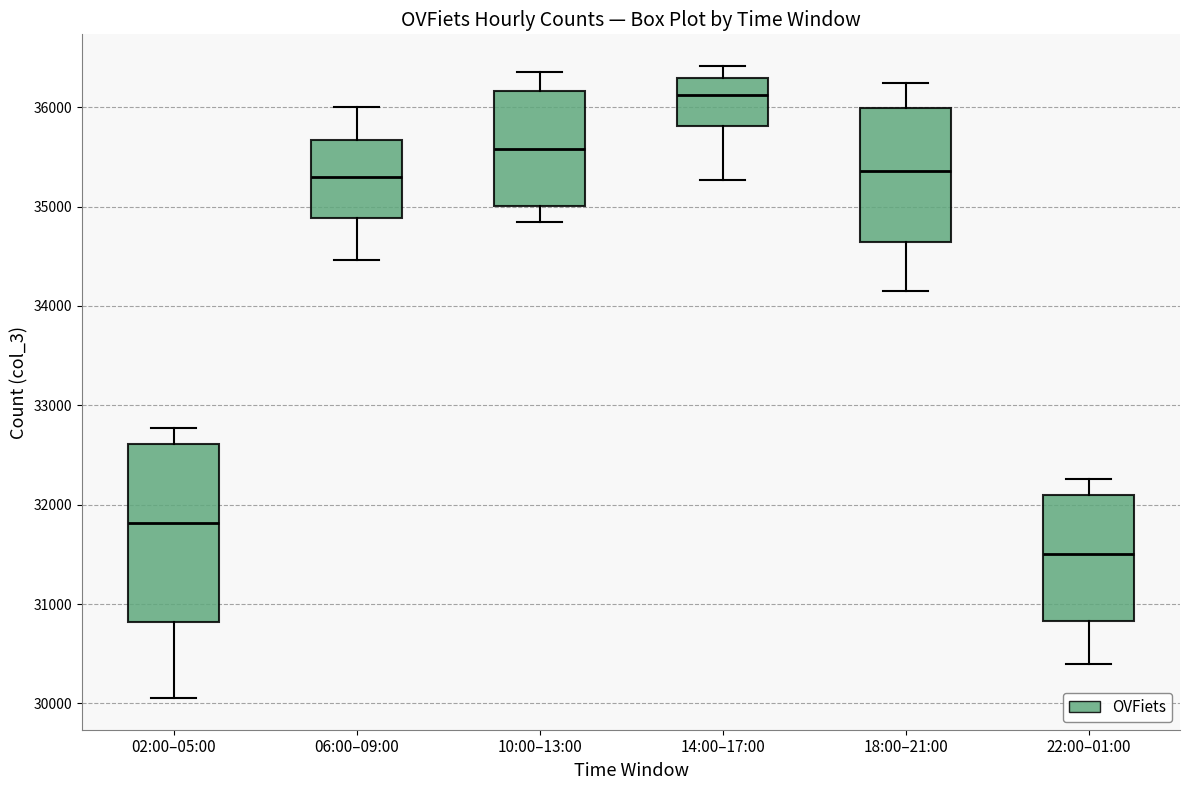

Which box is the tallest, from its lower edge to its upper edge?

02:00–05:00